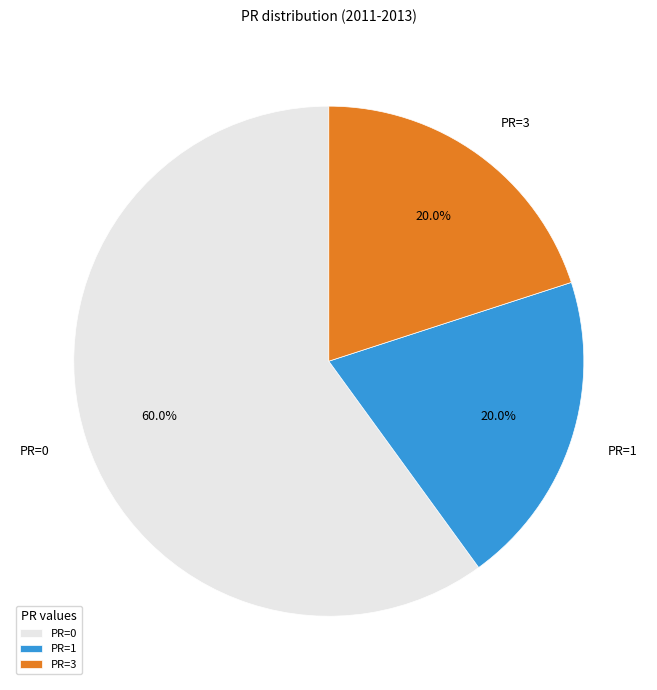

To the nearest percent, what portion does PR=0 represent?

60%